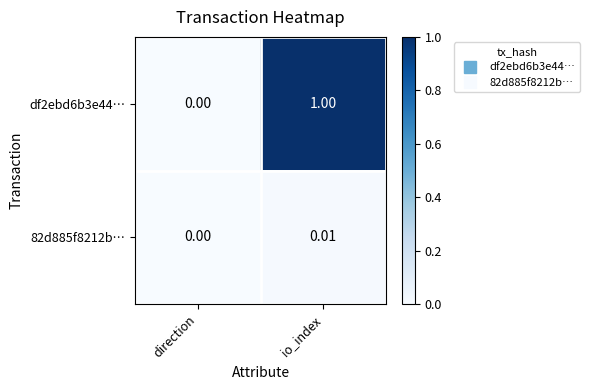

Where is 82d885f8212b… nearest to the value 0?

direction